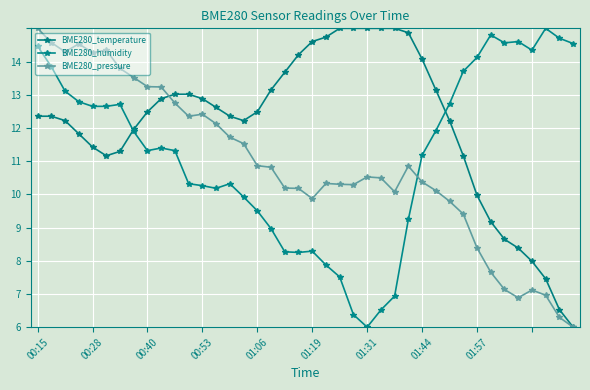

Is this an area chart (filled region under the line)?

No